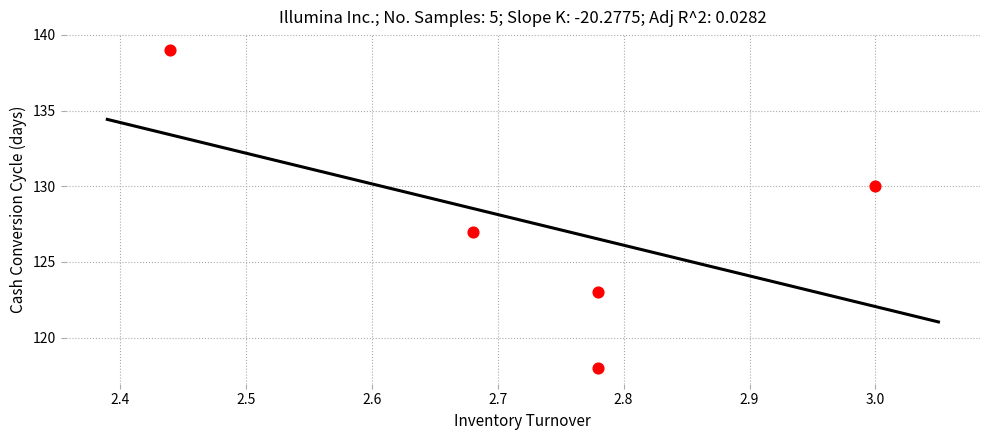

What Y value in the scatter plot is closest to 128?

127